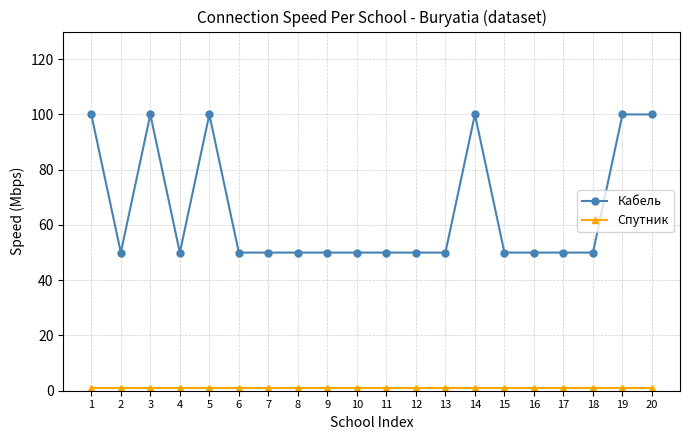

Which series has the widest spread of values?

Кабель